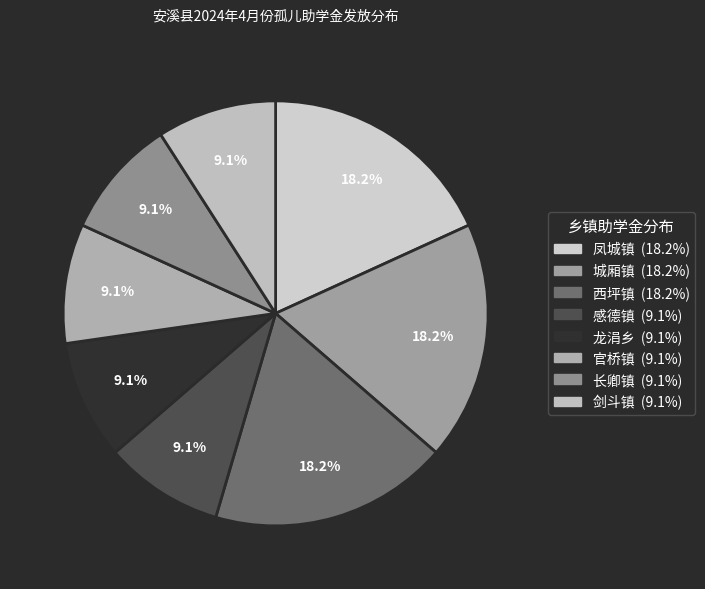

Is 西坪镇 the majority of the pie?

No